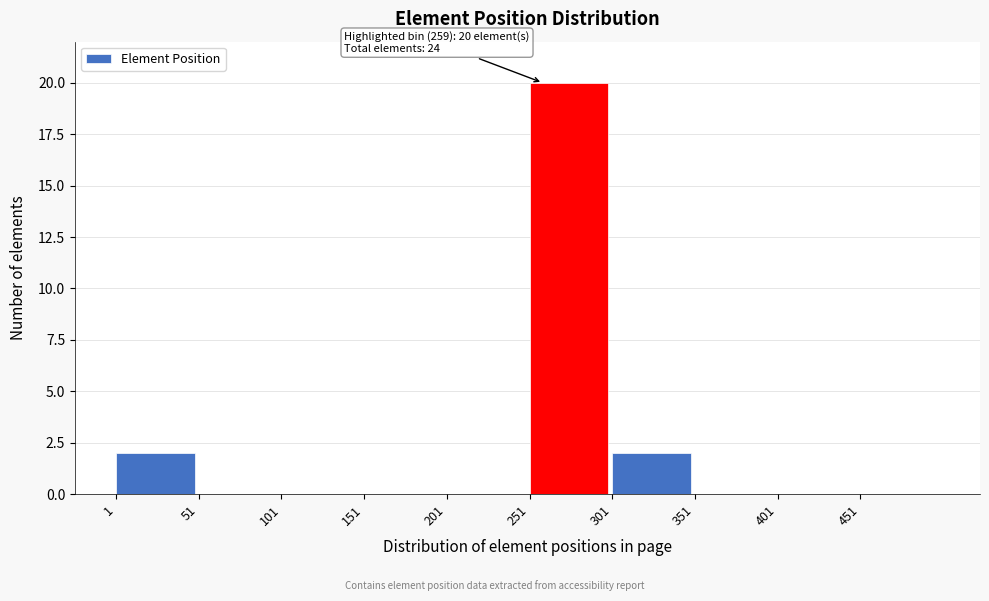

Over which range of the x-axis is the bar tallest?

251 to 301